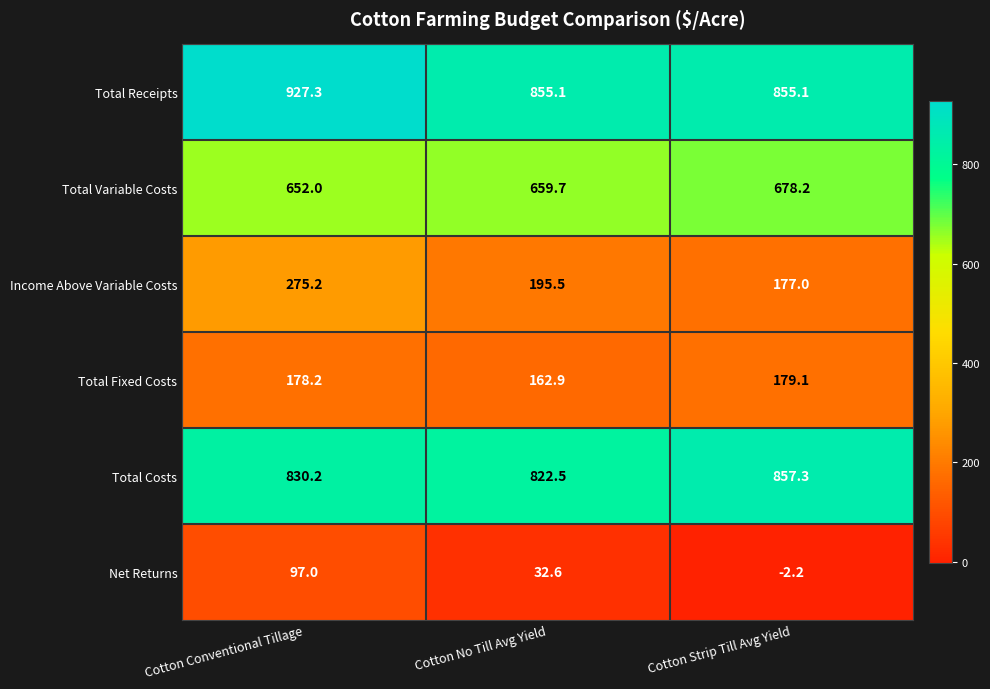

Between Cotton Conventional Tillage and Cotton No Till Avg Yield, which series saw the biggest shift?

Income Above Variable Costs